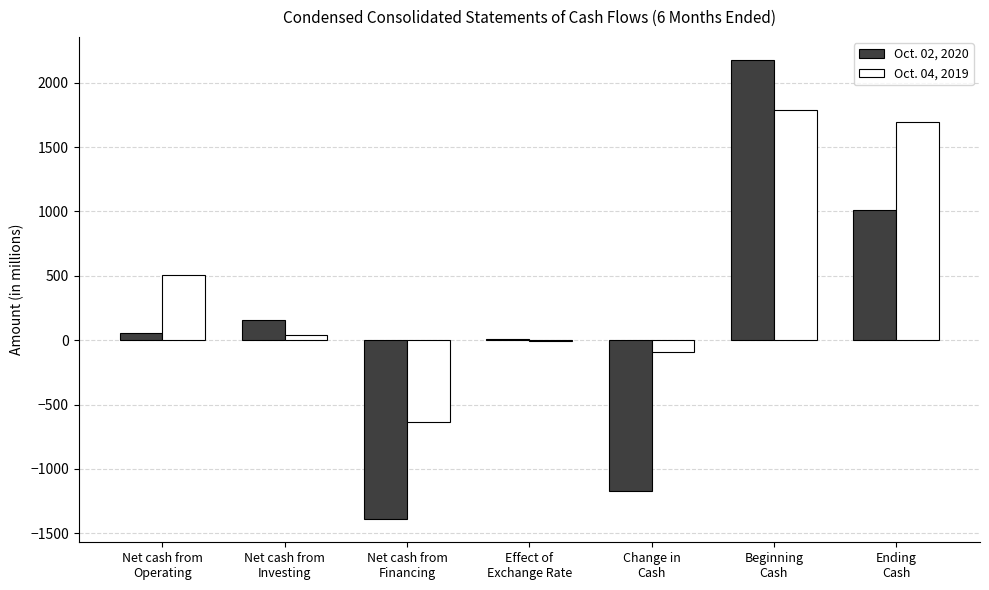

What is the highest value of the Oct. 02, 2020 series?

2177